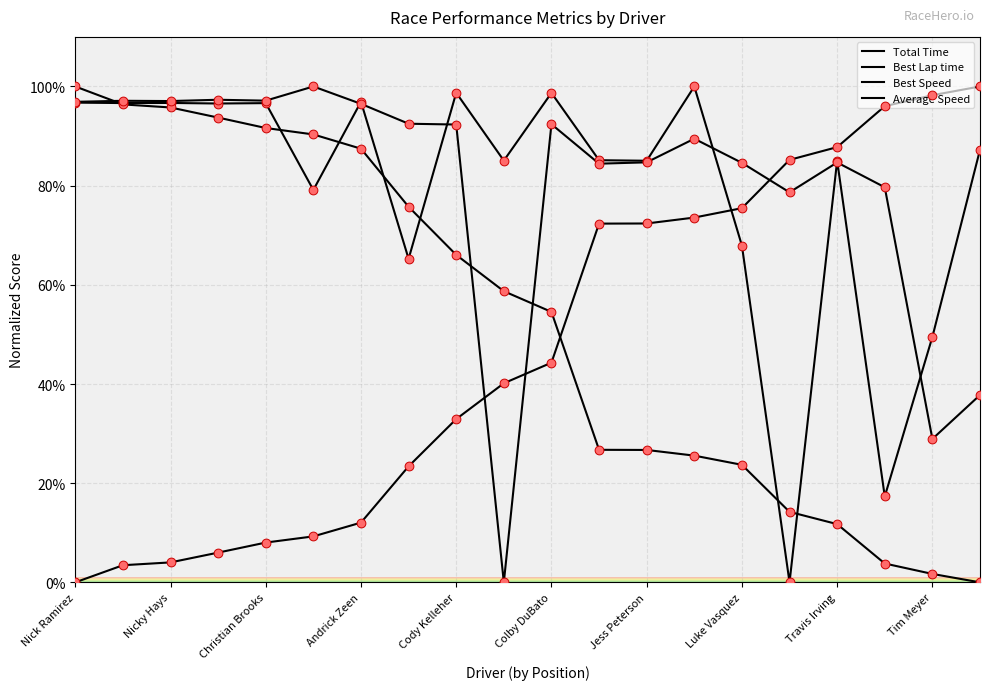

Which series has the largest total across all categories?

Average Speed